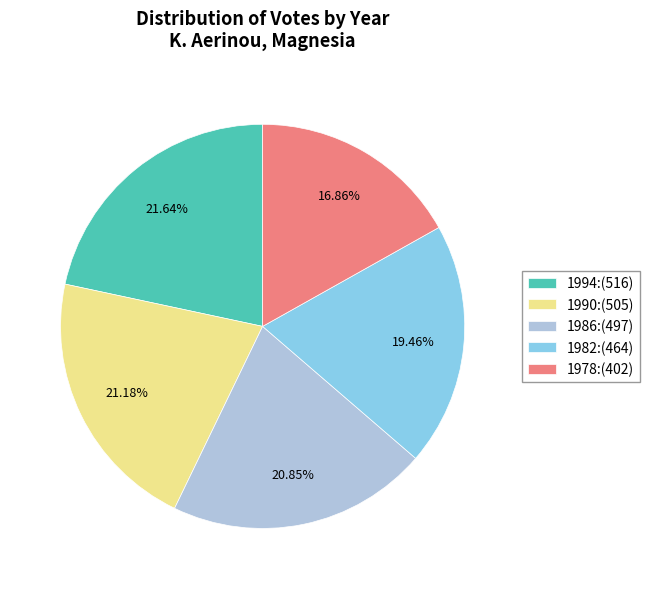

The 1982 slice represents 31% of the pie. True or false?

False